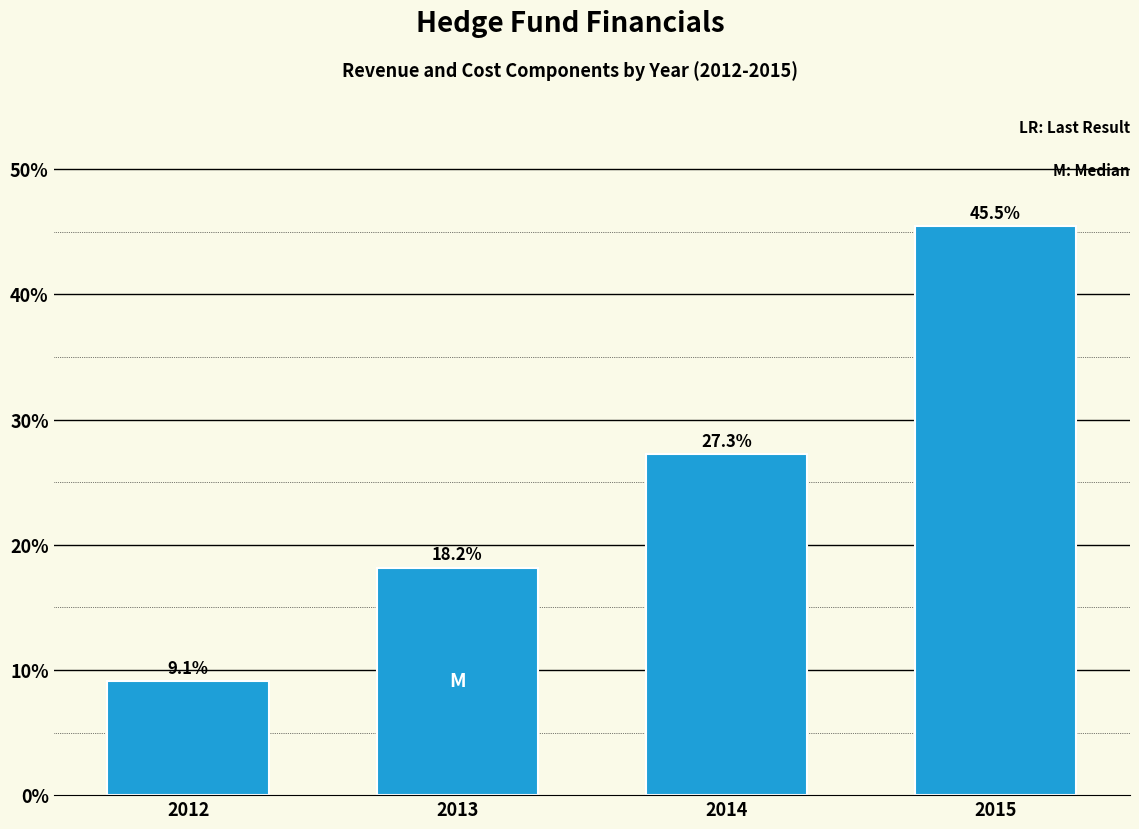

Reading right to left, list all the values displayed in this chart.

45.5	27.3	18.2	9.1